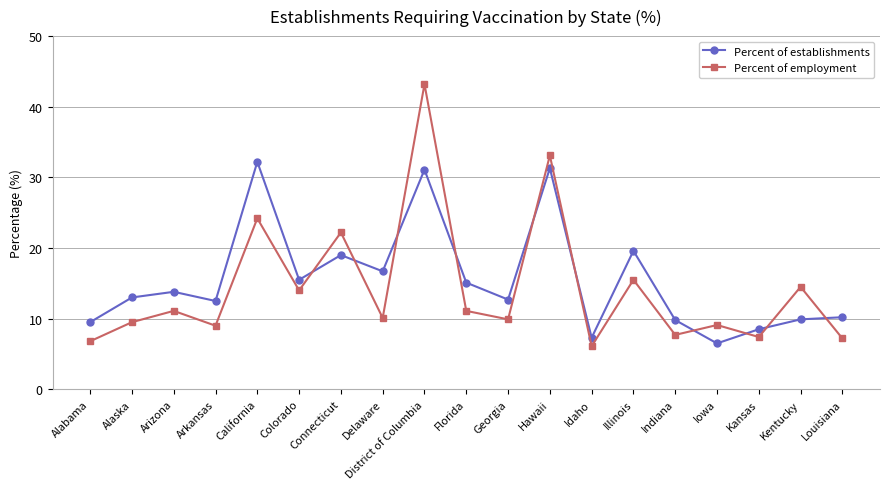

At Alabama, list the series in order from smallest to largest.

Percent of employment, Percent of establishments